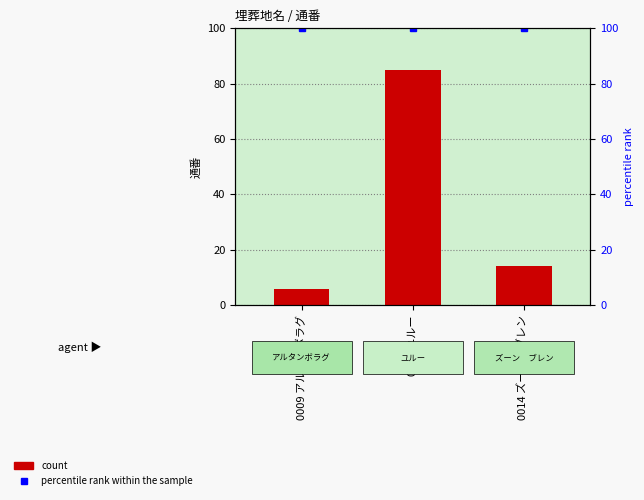

The value of percentile rank within the sample at 0012 ユルー is 100. True or false?

True